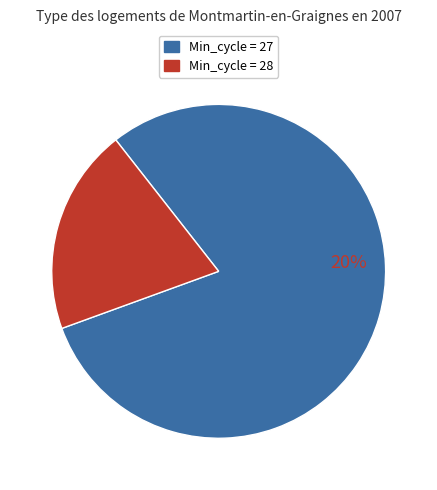

What is the ratio of the value at 27 to the value at 27?

1.0